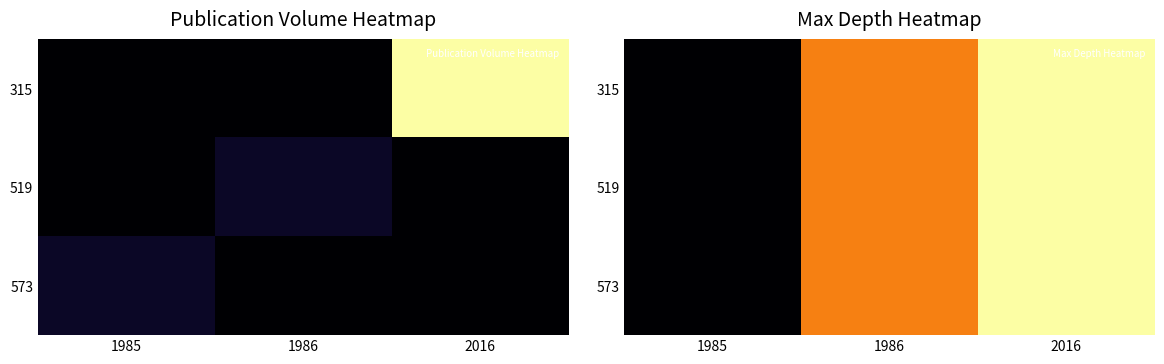

What is the maximum value for 573?

400